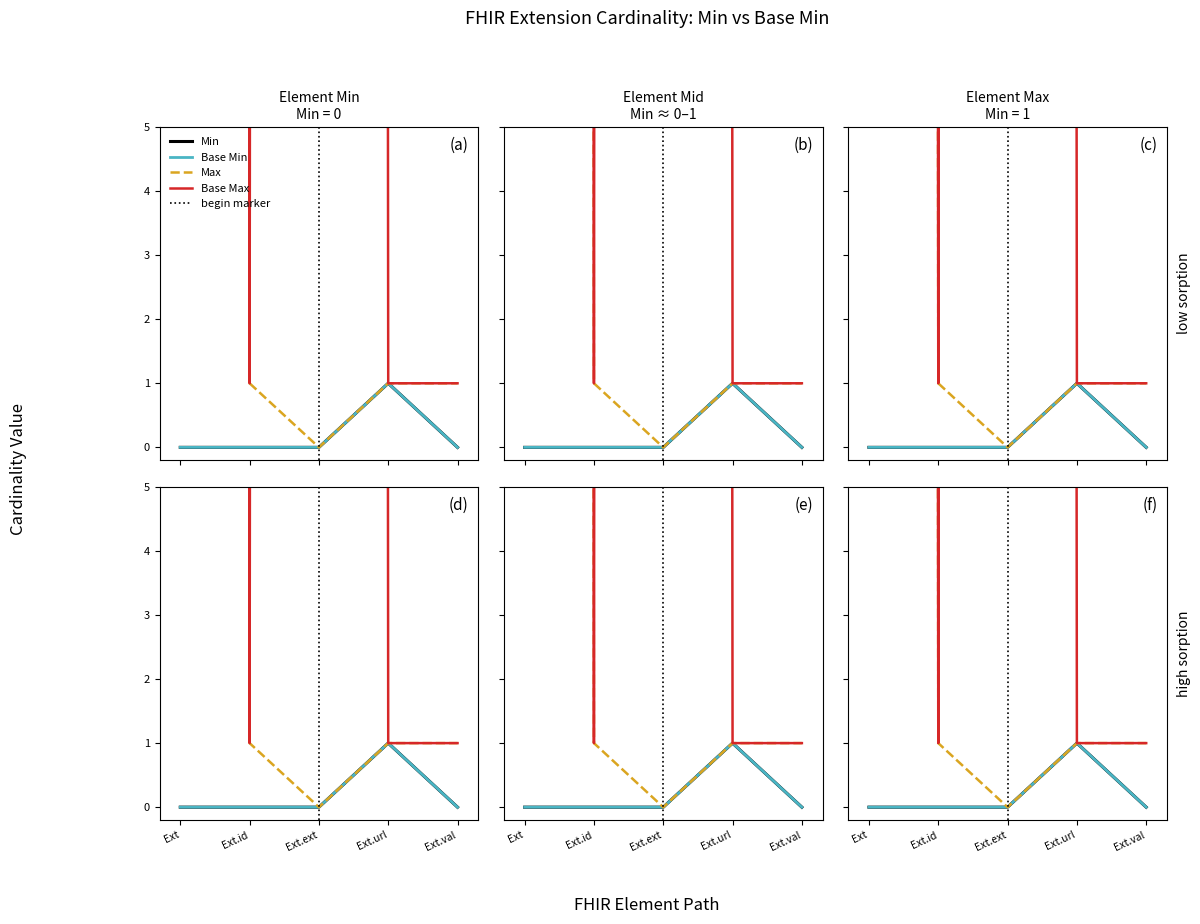

True or false: Base Min and Min cross at least once.

False